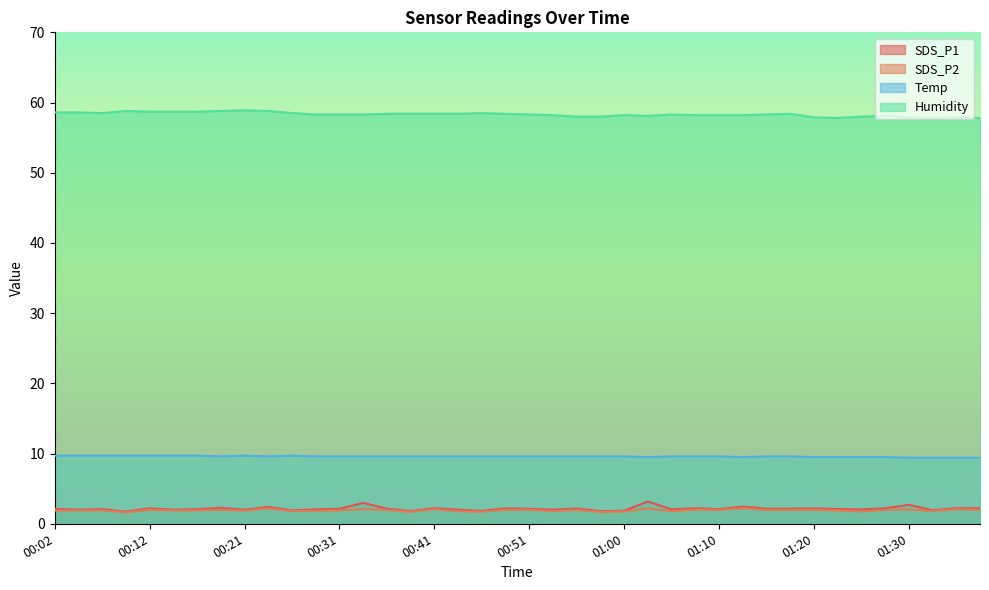

True or false: SDS_P1 has a value of 2.2 at 01:08.

True